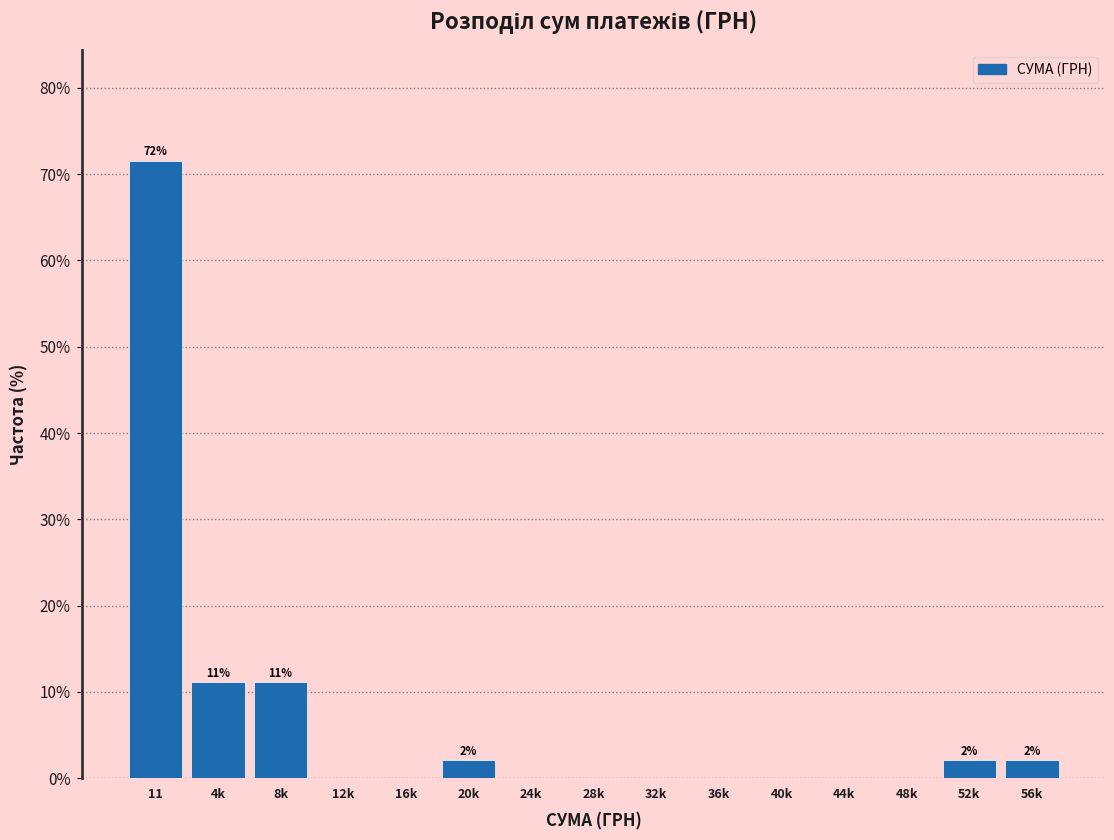

Reading left to right, transcribe all the data shown in this chart.

11=71.5	4k=11.1	8k=11.1	12k=0.0	16k=0.0	20k=2.1	24k=0.0	28k=0.0	32k=0.0	36k=0.0	40k=0.0	44k=0.0	48k=0.0	52k=2.1	56k=2.1